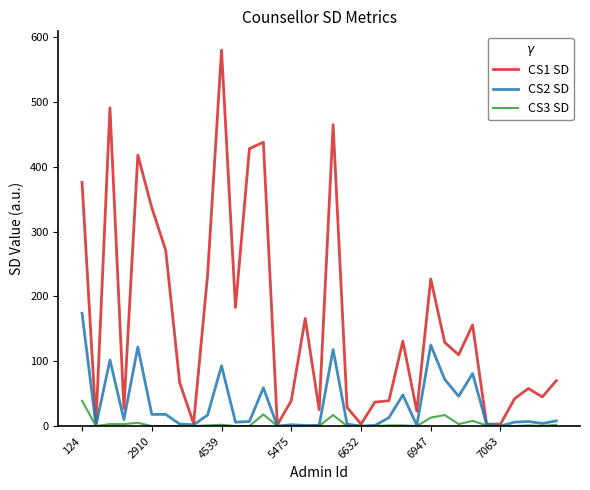

Which series has the largest range (max minus min)?

CS1 SD